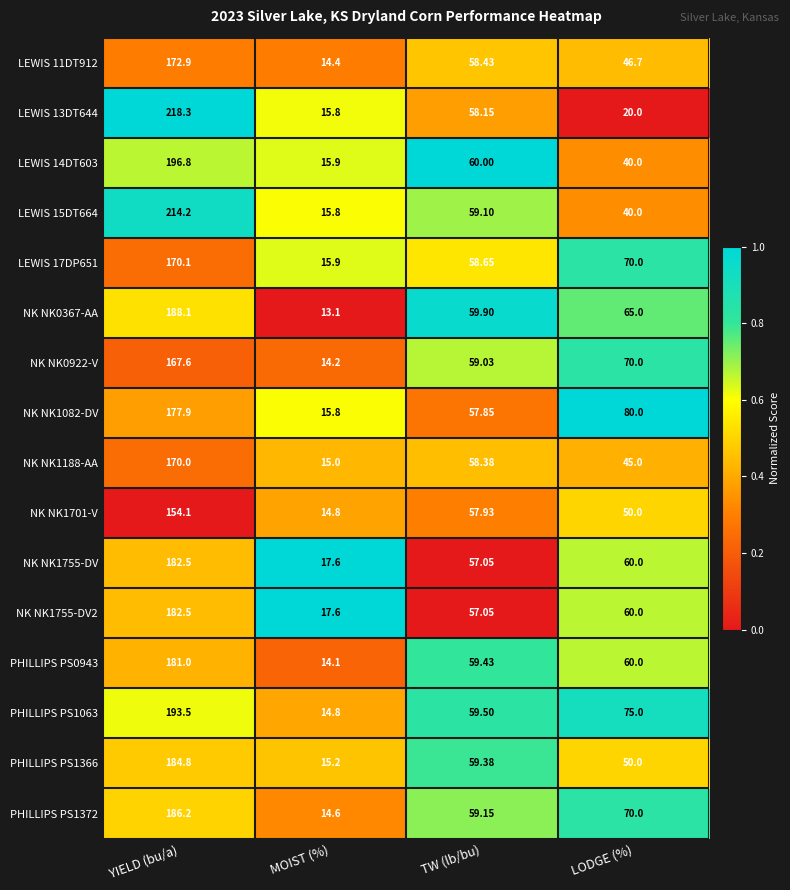

At which category does the chart reach its peak across all series?

YIELD (bu/a)